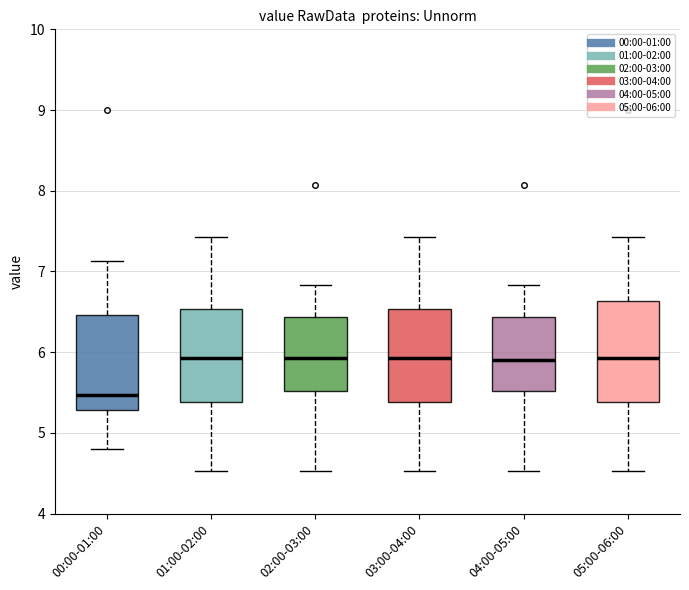

Which box has the lowest median line?

00:00-01:00